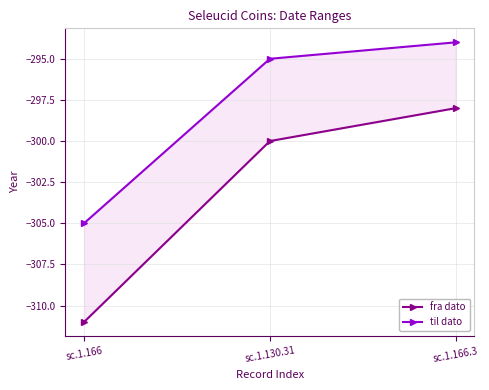

Reading left to right, list all the values displayed in this chart.

fra dato: -311	-300	-298
til dato: -305	-295	-294